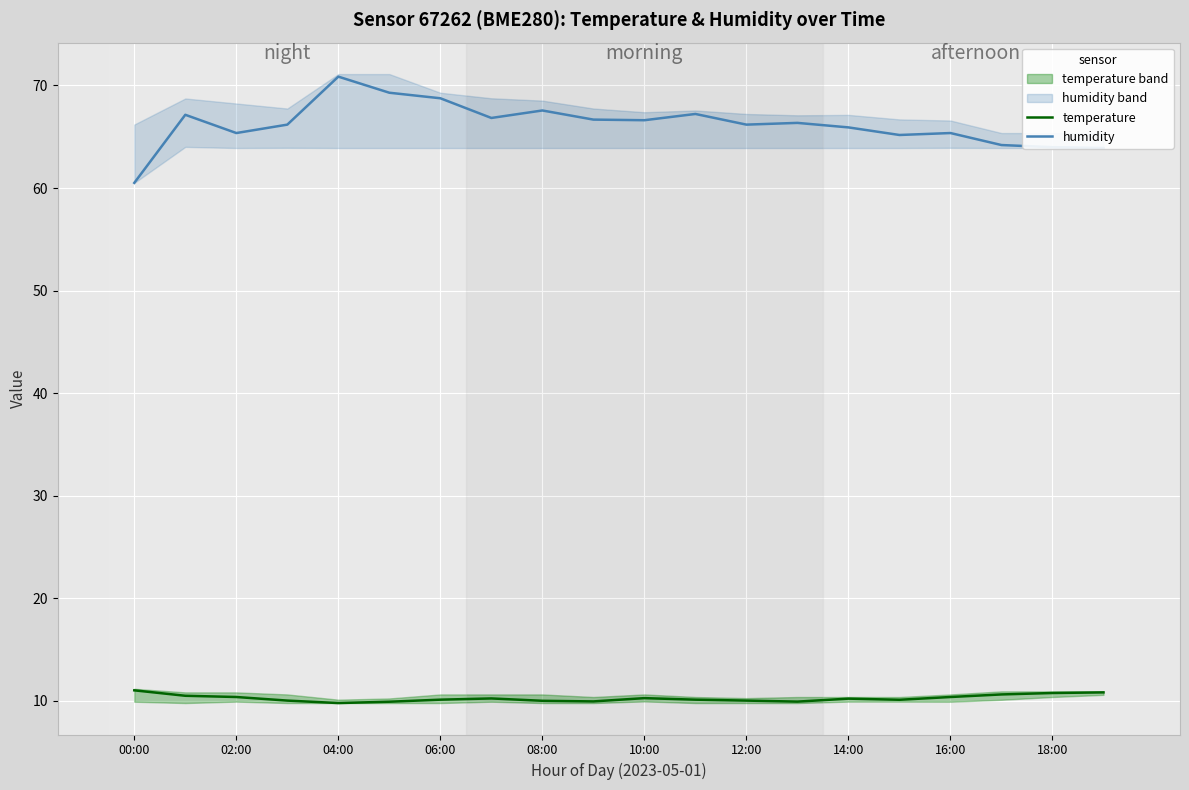

How many values in the temperature series exceed 10?

15